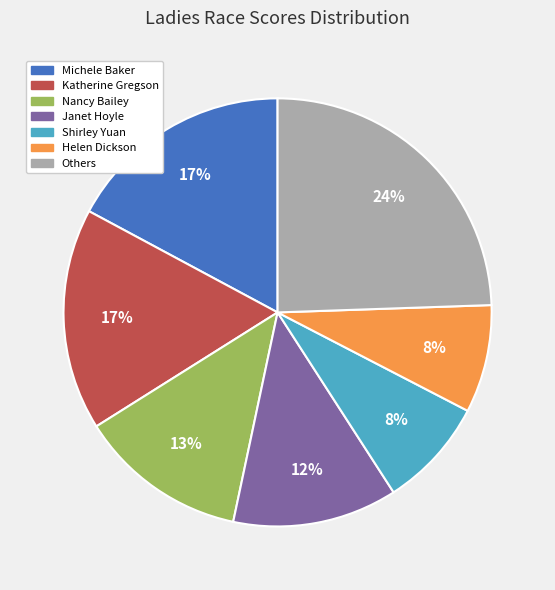

Is there a majority slice in this chart?

No